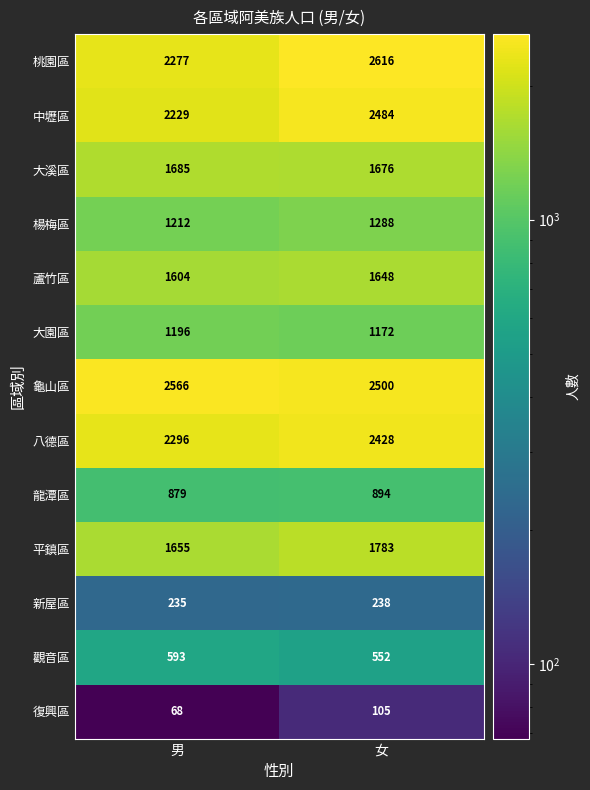

At which category is the sum across all series the highest?

女